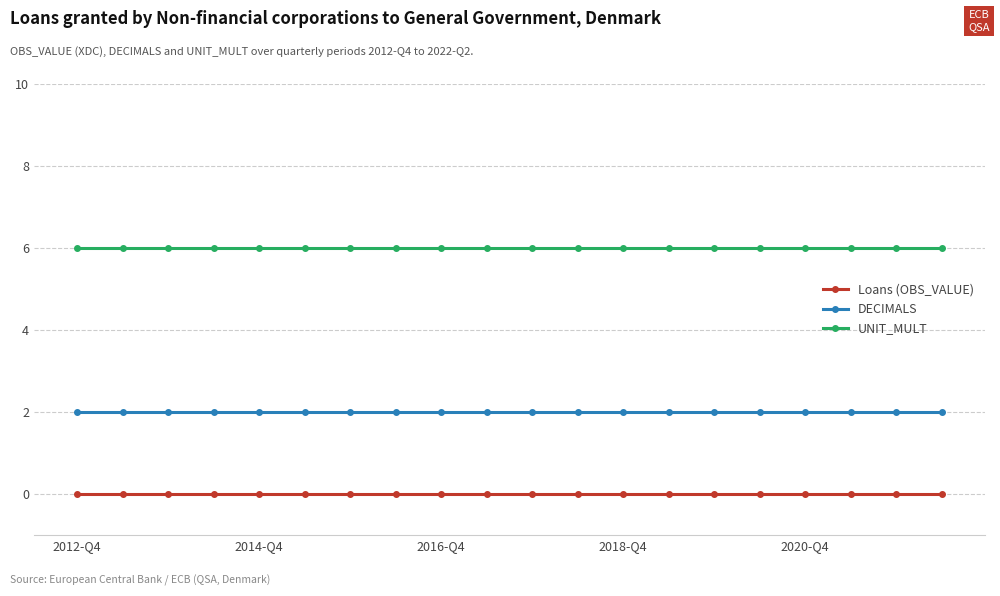

List the series in order of their peak value, highest first.

UNIT_MULT, DECIMALS, Loans (OBS_VALUE)